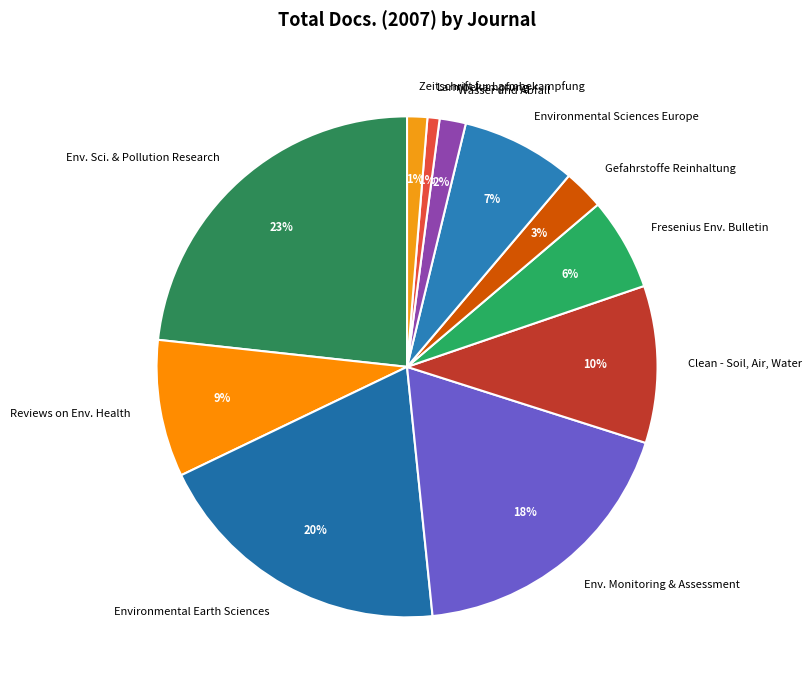

To the nearest percent, what is the difference between the largest and smallest slice percentages?

22%